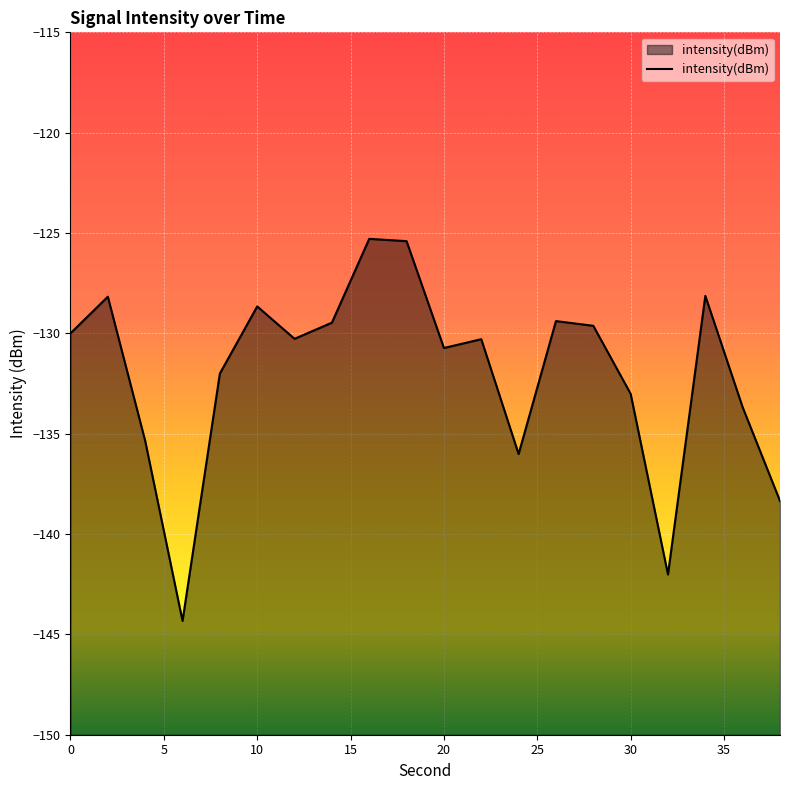

What is the minimum value shown in the chart?

-144.3